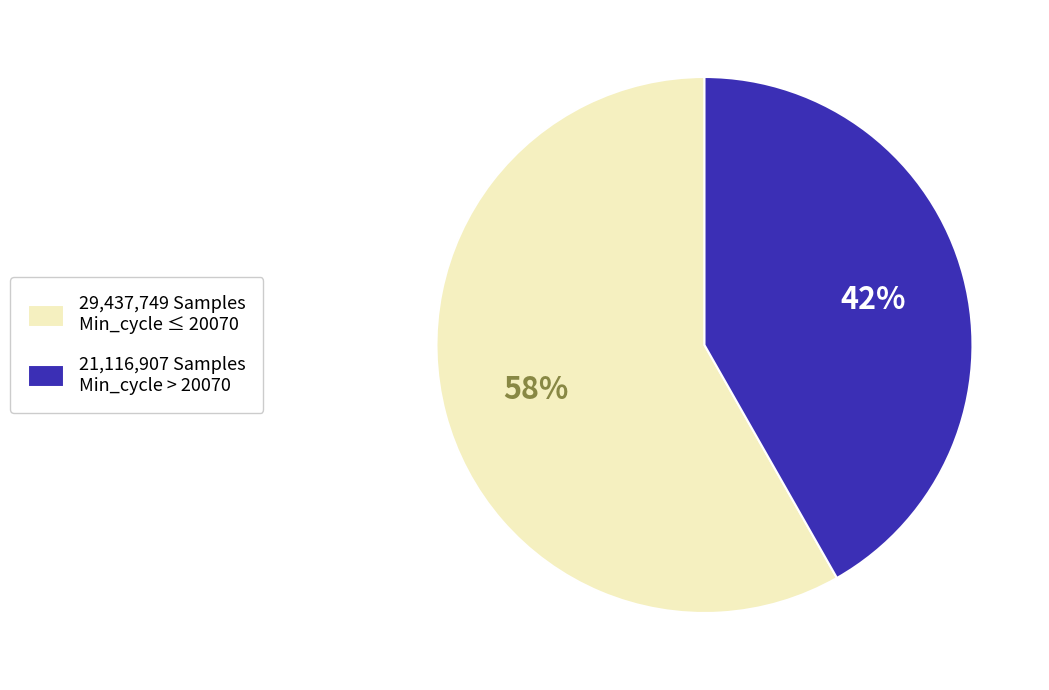

What is the ratio of the value at 21,116,907 Samples Min_cycle > 20070 to the value at 29,437,749 Samples Min_cycle ≤ 20070?

0.7